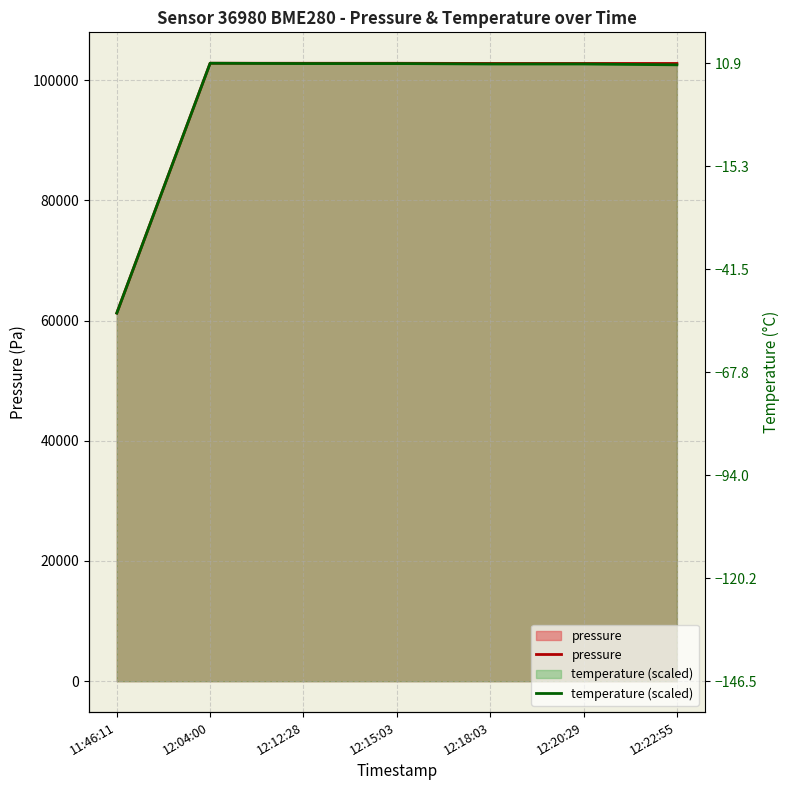

True or false: temperature (scaled) has more than 0 interior local peaks.

True